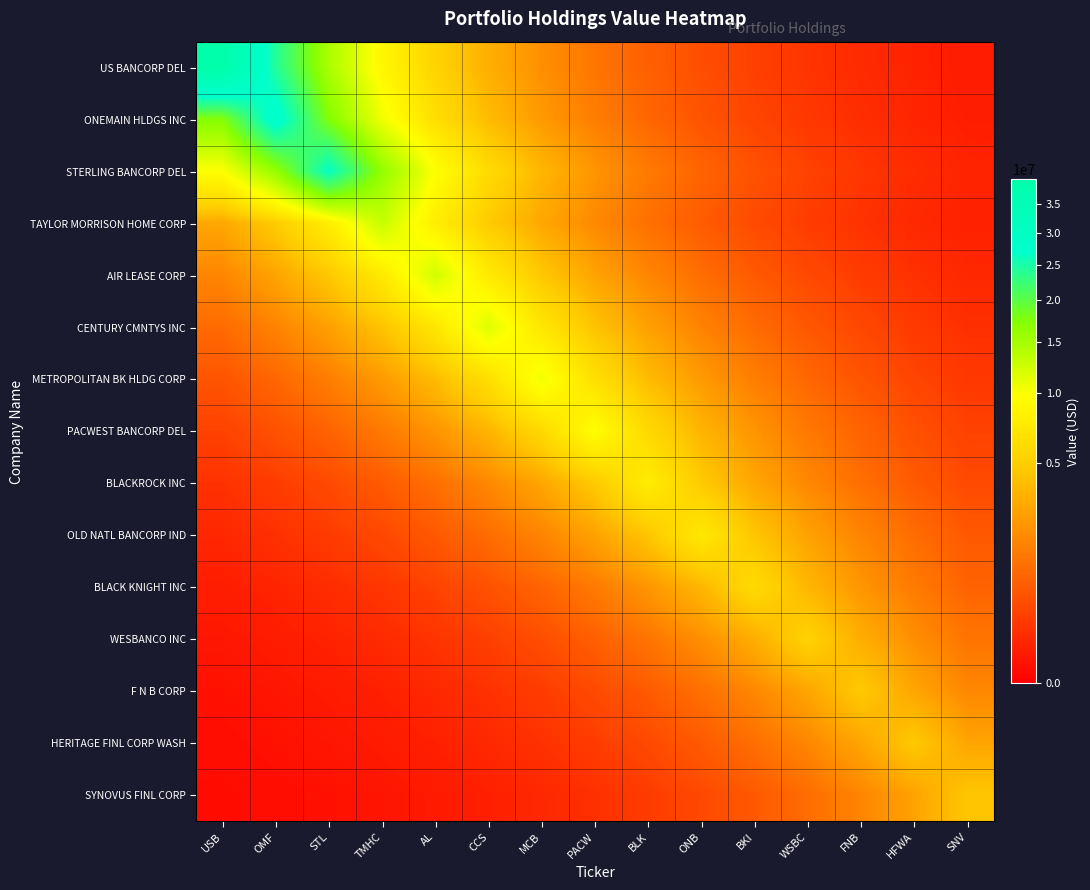

Reading right to left, list all the values displayed in this chart.

US BANCORP DEL: SNV=36191.7	HFWA=59670.0	FNB=98379.2	WSBC=162199.9	BKI=267422.4	ONB=440905.0	BLK=726929.4	PACW=1198504.0	MCB=1975999.0	CCS=3257871.5	AL=5371322.1	TMHC=8855812.9	STL=14600767.1	OMF=24072595.4	USB=39689000.0
ONEMAIN HLDGS INC: SNV=42900.6	HFWA=70731.2	FNB=116616.0	WSBC=192267.3	BKI=316995.2	ONB=522636.8	BLK=861682.3	PACW=1420674.0	MCB=2342295.4	CCS=3861792.3	AL=6367019.1	TMHC=10497439.9	STL=17307352.4	OMF=28535000.0	USB=17307352.4
STERLING BANCORP DEL: SNV=65793.5	HFWA=108475.2	FNB=178845.3	WSBC=294866.1	BKI=486152.0	ONB=801529.1	BLK=1321498.2	PACW=2178782.1	MCB=3592204.4	CCS=5922543.8	AL=9764624.0	TMHC=16099143.3	STL=26543000.0	OMF=16099143.3	USB=9764624.0
TAYLOR MORRISON HOME CORP: SNV=52960.5	HFWA=87317.1	FNB=143961.5	WSBC=237352.4	BKI=391327.9	ONB=645190.6	BLK=1063739.5	PACW=1753809.9	MCB=2891543.7	CCS=4767349.7	AL=7860030.8	TMHC=12959000.0	STL=7860030.8	OMF=4767349.7	USB=2891543.7
AIR LEASE CORP: SNV=82917.2	HFWA=136707.3	FNB=225392.3	WSBC=371609.0	BKI=612679.7	ONB=1010138.0	BLK=1665436.0	PACW=2745839.8	MCB=4527124.4	CCS=7463966.3	AL=12306000.0	TMHC=7463966.3	STL=4527124.4	OMF=2745839.8	USB=1665436.0
CENTURY CMNTYS INC: SNV=129131.0	HFWA=212901.0	FNB=351014.4	WSBC=578724.9	BKI=954156.0	ONB=1573137.3	BLK=2593665.0	PACW=4276230.6	MCB=7050312.4	CCS=11624000.0	AL=7050312.4	TMHC=4276230.6	STL=2593665.0	OMF=1573137.3	USB=954156.0
METROPOLITAN BK HLDG CORP: SNV=192863.7	HFWA=317978.4	FNB=524257.8	WSBC=864355.0	BKI=1425080.5	ONB=2349560.6	BLK=3873770.5	PACW=6386767.8	MCB=10530000.0	CCS=6386767.8	AL=3873770.5	TMHC=2349560.6	STL=1425080.5	OMF=864355.0	USB=524257.8
PACWEST BANCORP DEL: SNV=289502.3	HFWA=477308.6	FNB=786948.9	WSBC=1297459.4	BKI=2139148.8	ONB=3526860.2	BLK=5814809.4	PACW=9587000.0	MCB=5814809.4	CCS=3526860.2	AL=2139148.8	TMHC=1297459.4	STL=786948.9	OMF=477308.6	USB=289502.3
BLACKROCK INC: SNV=384306.4	HFWA=633614.1	FNB=1044653.1	WSBC=1722341.7	BKI=2839661.4	ONB=4681810.2	BLK=7719000.0	PACW=4681810.2	MCB=2839661.4	CCS=1722341.7	AL=1044653.1	TMHC=633614.1	STL=384306.4	OMF=233093.6	USB=141378.4
OLD NATL BANCORP IND: SNV=597825.0	HFWA=985646.9	FNB=1625057.0	WSBC=2679266.0	BKI=4417362.8	ONB=7283000.0	BLK=4417362.8	PACW=2679266.0	MCB=1625057.0	CCS=985646.9	AL=597825.0	TMHC=362599.2	STL=219927.5	OMF=133392.8	USB=80906.8
BLACK KNIGHT INC: SNV=805109.6	HFWA=1327401.3	FNB=2188514.8	WSBC=3608250.9	BKI=5949000.0	ONB=3608250.9	BLK=2188514.8	PACW=1327401.3	MCB=805109.6	CCS=488323.7	AL=296183.3	TMHC=179644.2	STL=108959.7	OMF=66087.4	USB=40084.0
WESBANCO INC: SNV=1180135.4	HFWA=1945714.4	FNB=3207940.7	WSBC=5289000.0	BKI=3207940.7	ONB=1945714.4	BLK=1180135.4	PACW=715788.3	MCB=434147.6	CCS=263323.8	AL=159714.0	TMHC=96871.4	STL=58755.5	OMF=35637.0	USB=21614.9
F N B CORP: SNV=1711007.3	HFWA=2820974.1	FNB=4651000.0	WSBC=2820974.1	BKI=1711007.3	ONB=1037778.4	BLK=629444.4	PACW=381777.3	MCB=231559.7	CCS=140448.0	AL=85186.0	TMHC=51667.9	STL=31338.2	OMF=19007.6	USB=11528.7
HERITAGE FINL CORP WASH: SNV=2799139.0	HFWA=4615000.0	FNB=2799139.0	WSBC=1697763.6	BKI=1029745.7	ONB=624572.3	BLK=378822.3	PACW=229767.3	MCB=139360.9	CCS=84526.7	AL=51268.0	TMHC=31095.6	STL=18860.5	OMF=11439.4	USB=6938.4
SYNOVUS FINL CORP: SNV=4460000.0	HFWA=2705126.7	FNB=1640742.3	WSBC=995160.5	BKI=603595.4	ONB=366099.1	BLK=222050.3	PACW=134680.3	MCB=81687.7	CCS=49546.1	AL=30051.2	TMHC=18227.0	STL=11055.2	OMF=6705.3	USB=4067.0